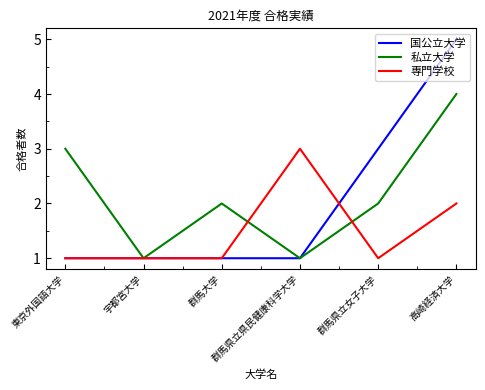

Which series has the largest range (max minus min)?

国公立大学